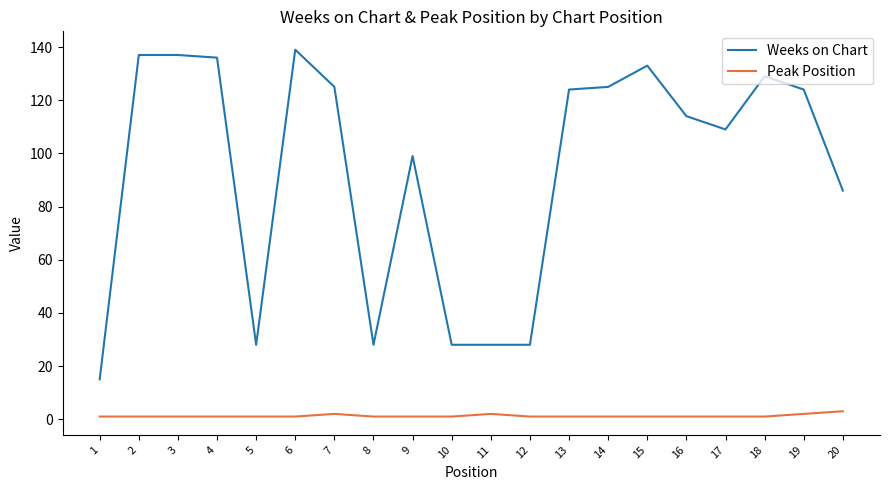

Rank the series by their maximum value, from lowest to highest.

Peak Position, Weeks on Chart